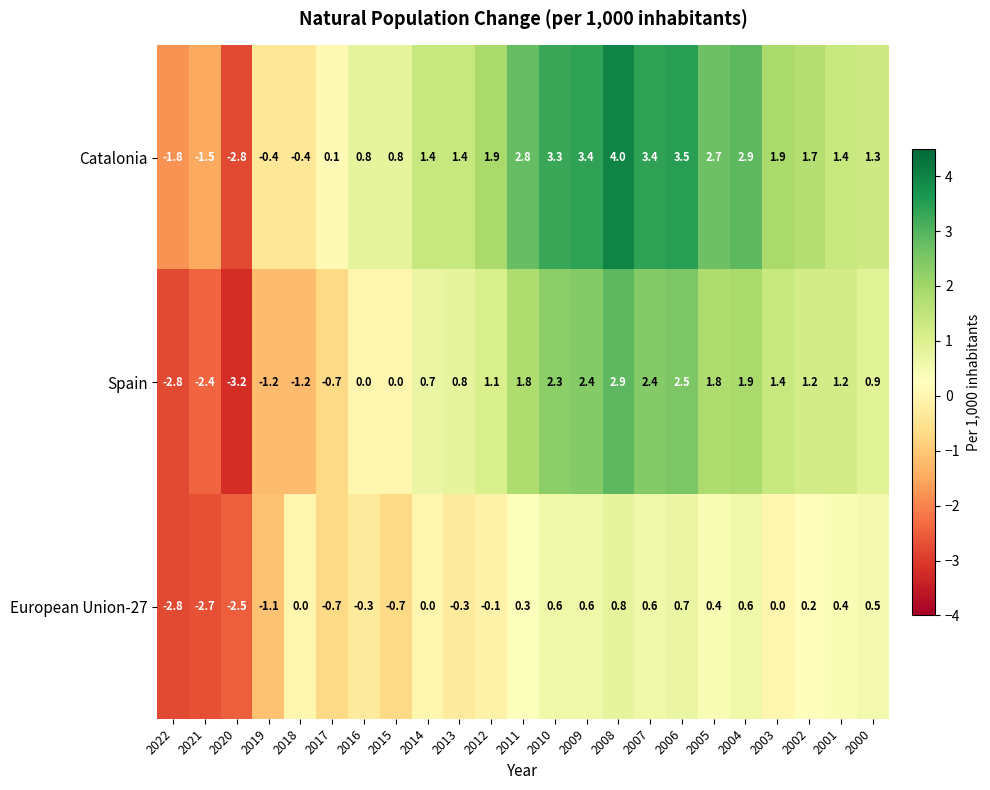

True or false: European Union-27 has a value of -0.1 at 2012.

True